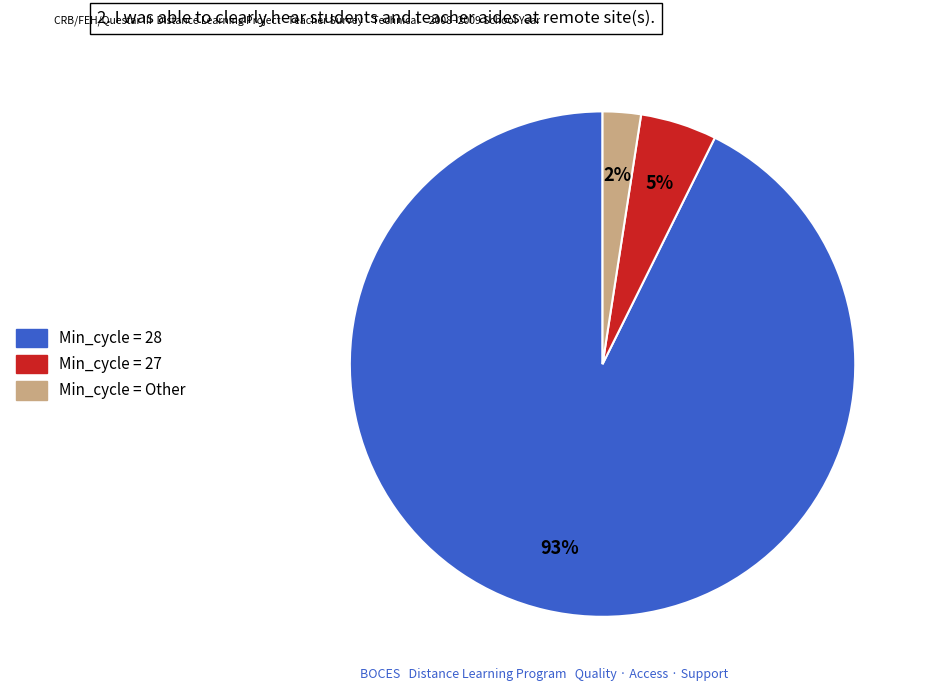

Which has a higher value, Min_cycle = 28 or Min_cycle = Other?

Min_cycle = 28